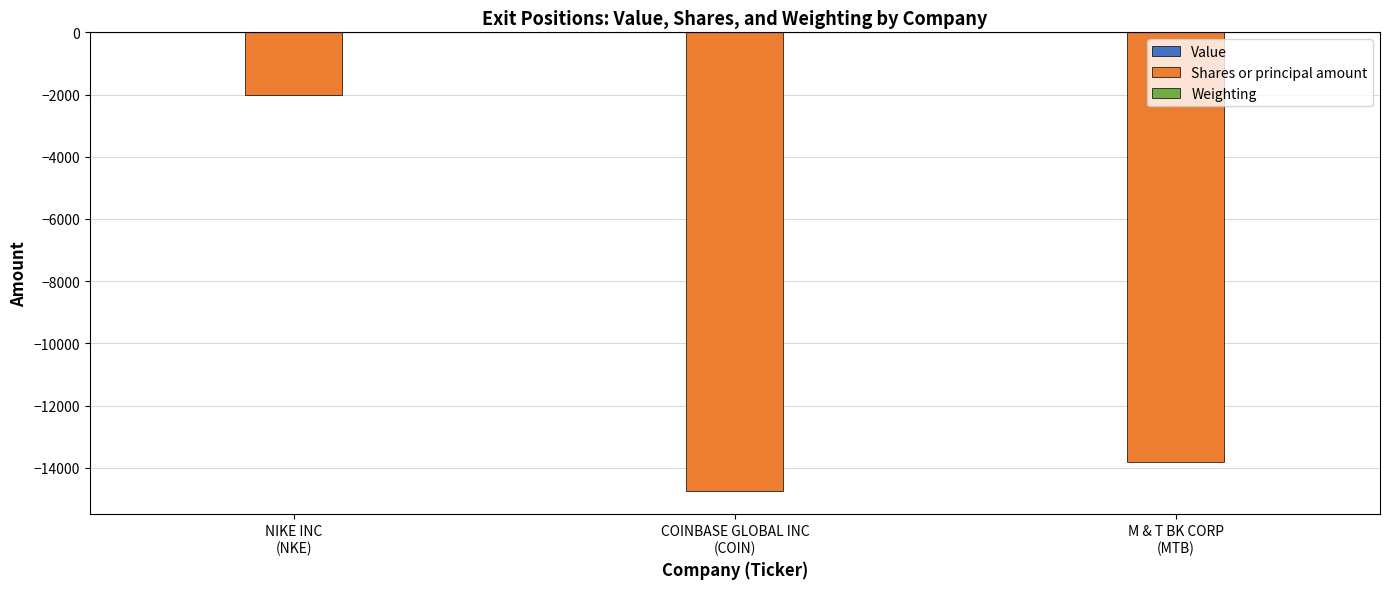

At which label is Shares or principal amount closest to -8392?

M & T BK CORP
(MTB)